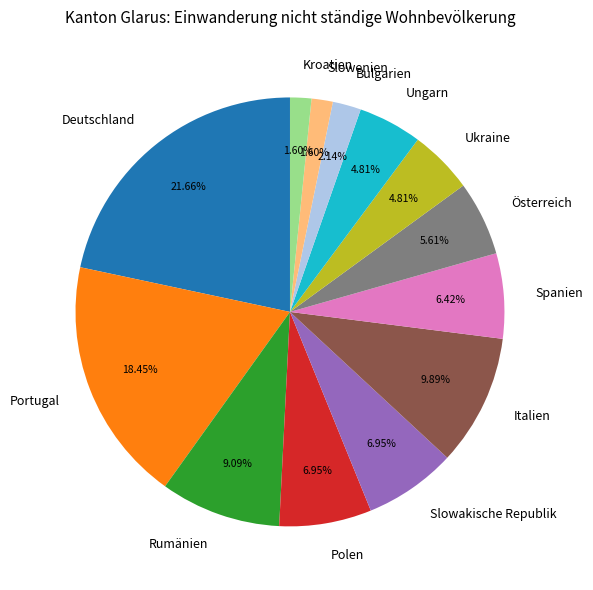

Does Spanien represent more than half of the total?

No